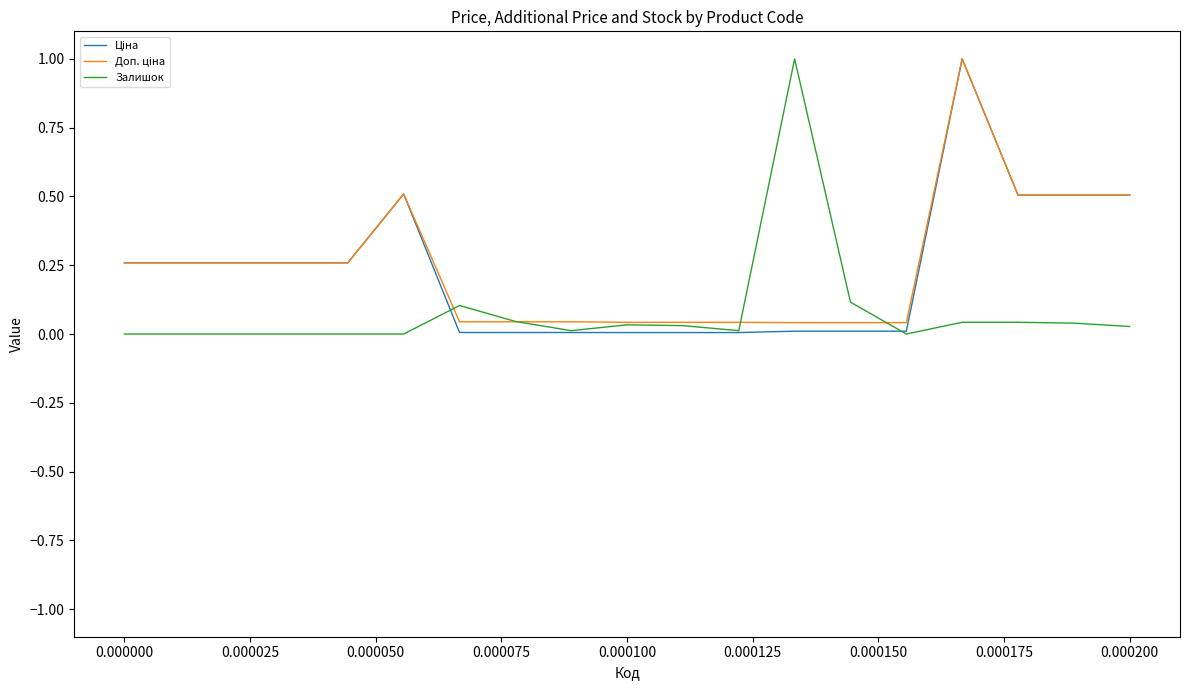

What is the greatest value displayed?

1.0